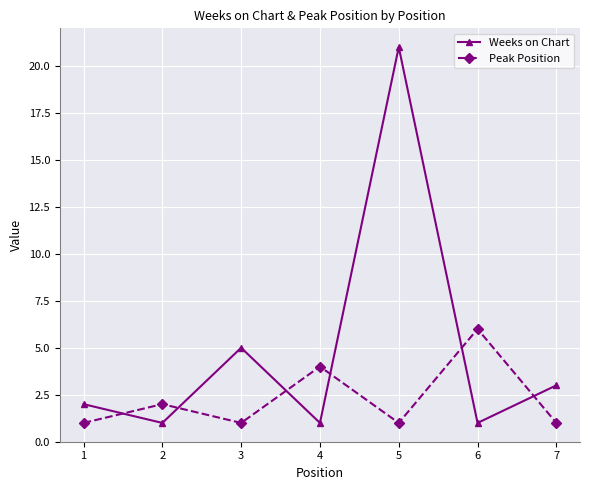

Is it true that Peak Position equals 2 at 4?

False